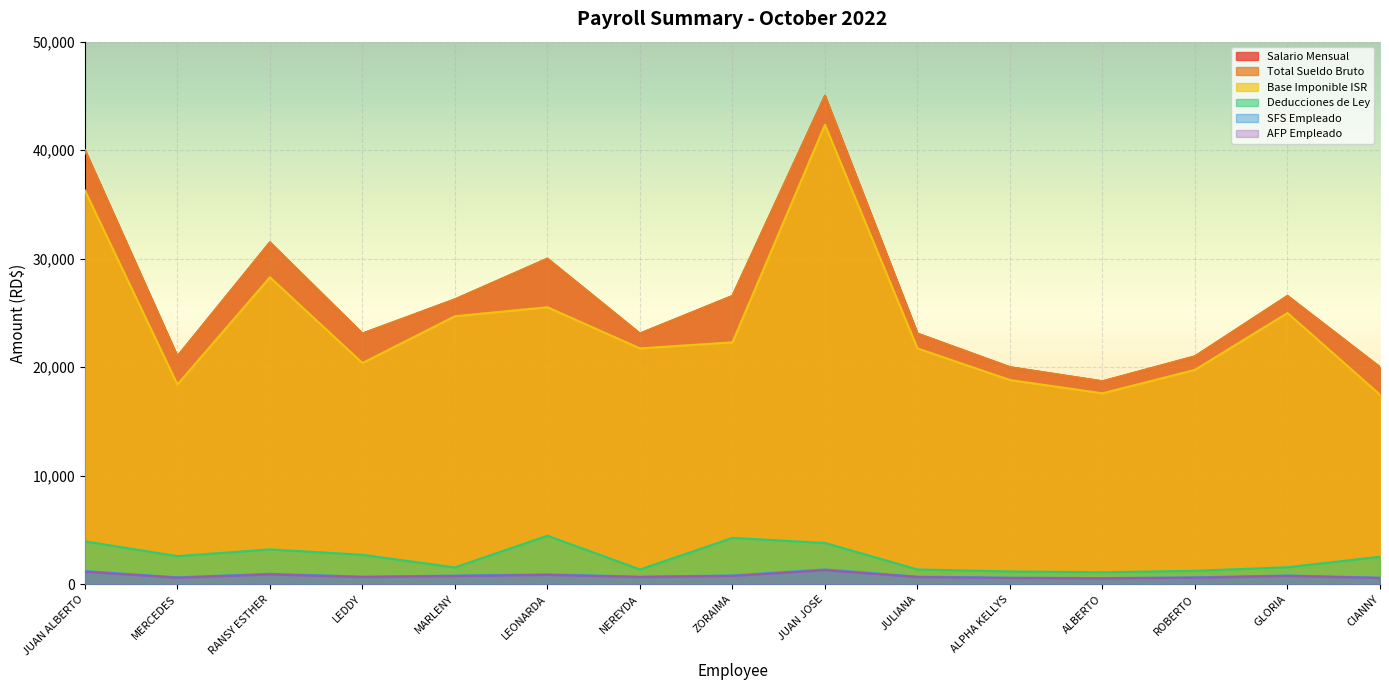

At NEREYDA, list the series in order from smallest to largest.

AFP Empleado, SFS Empleado, Deducciones de Ley, Base Imponible ISR, Salario Mensual, Total Sueldo Bruto